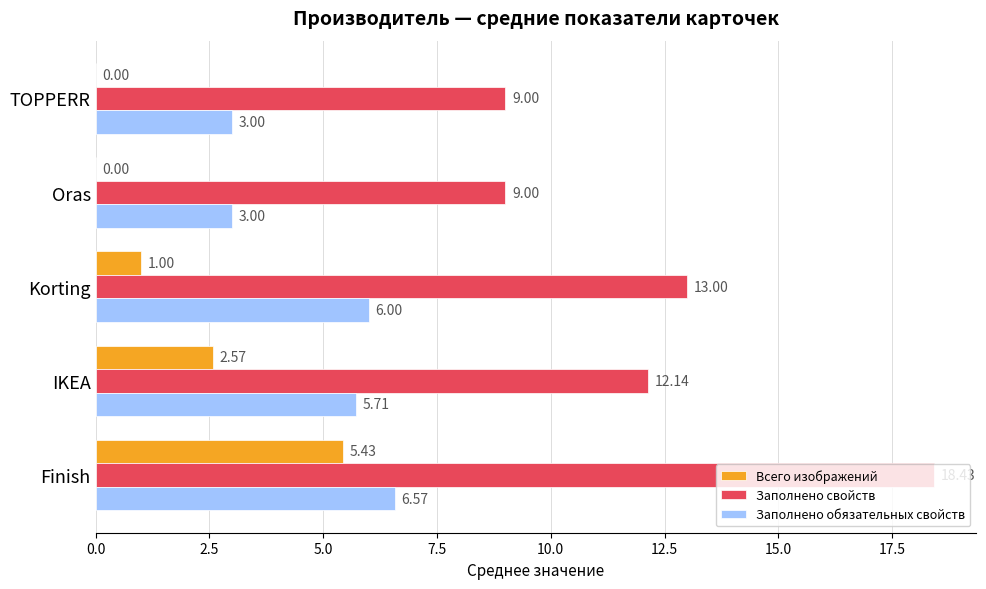

What is the total value across all series at Finish?

30.4